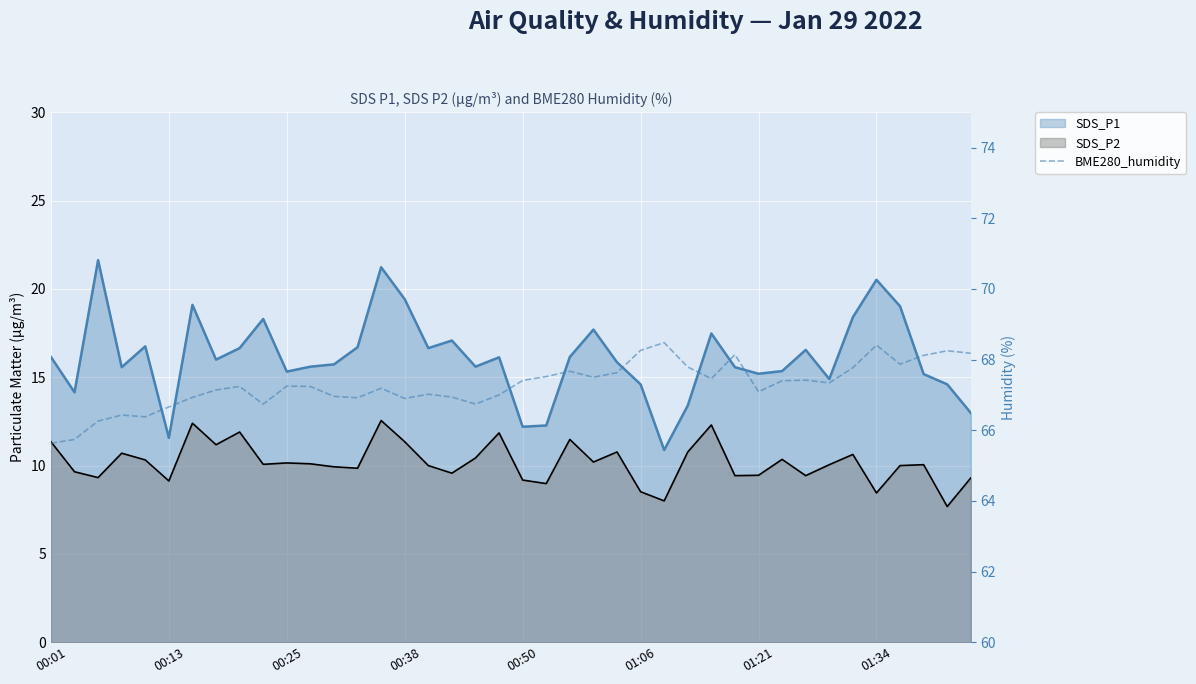

The value at 00:50 is 24.1. True or false?

False